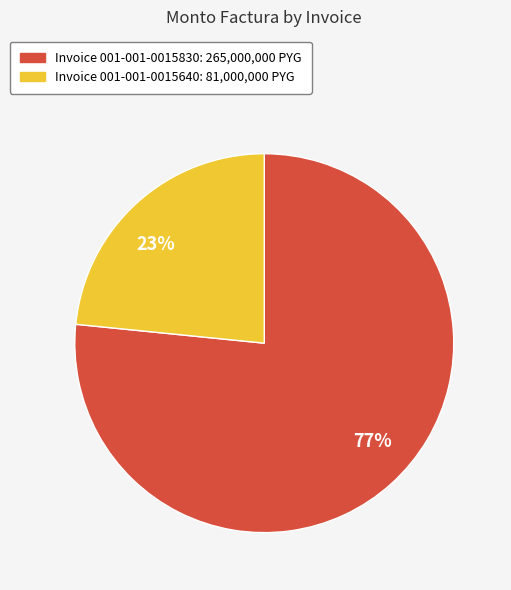

Do Invoice 001-001-0015830: 265,000,000 PYG and Invoice 001-001-0015640: 81,000,000 PYG together represent more than half of the pie?

Yes